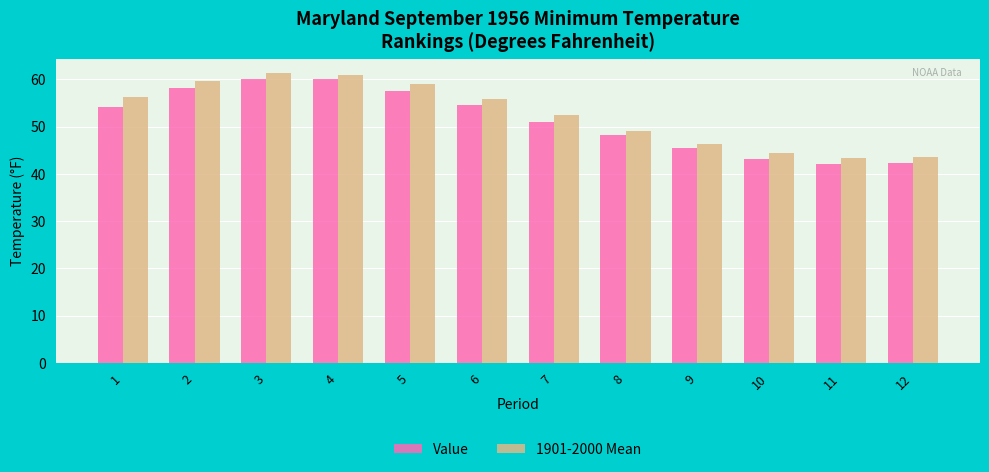

What is the sum of all Value values?

616.4